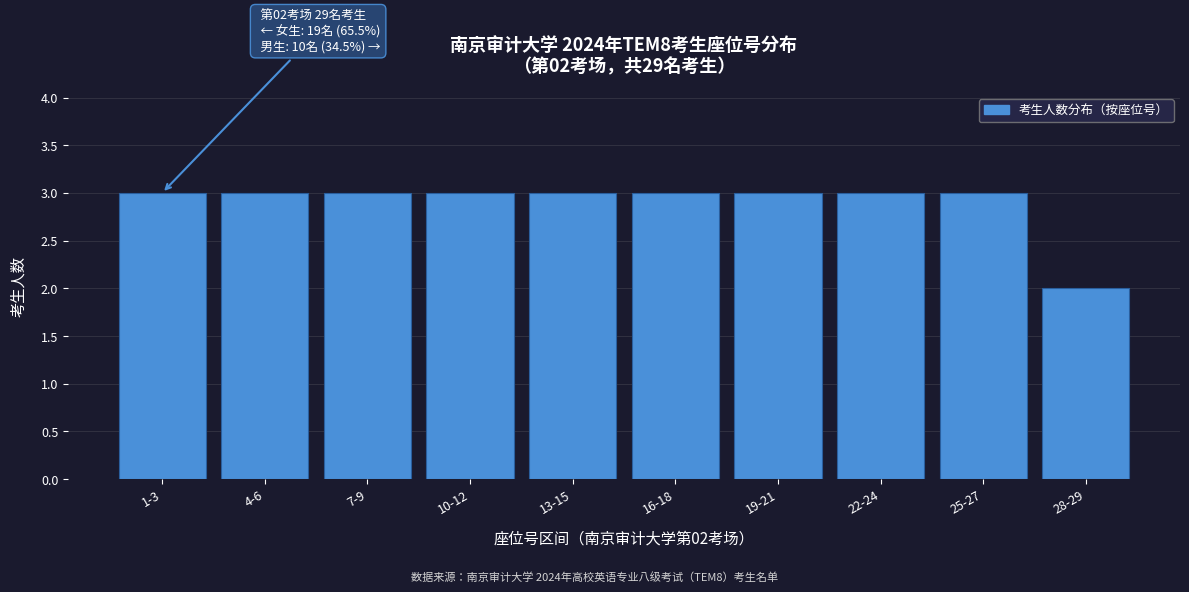

Reading right to left, transcribe all the data shown in this chart.

2	3	3	3	3	3	3	3	3	3